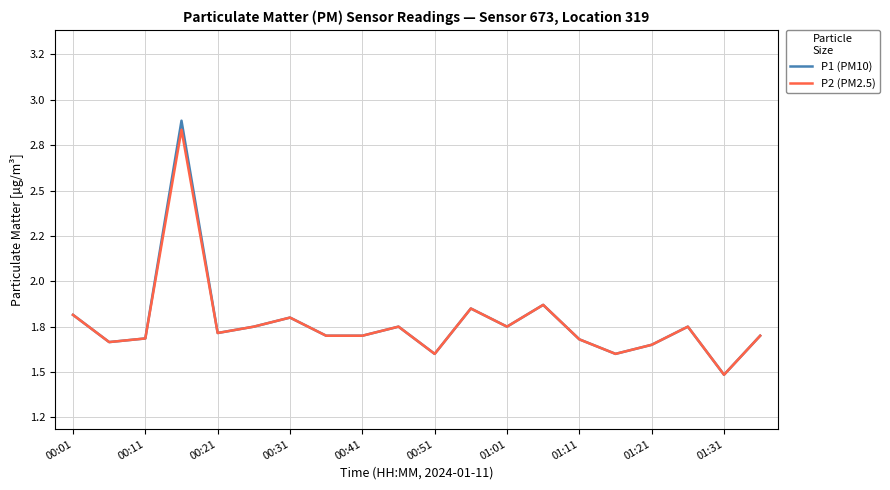

How many interior local valleys does the P1 (PM10) series have?

7